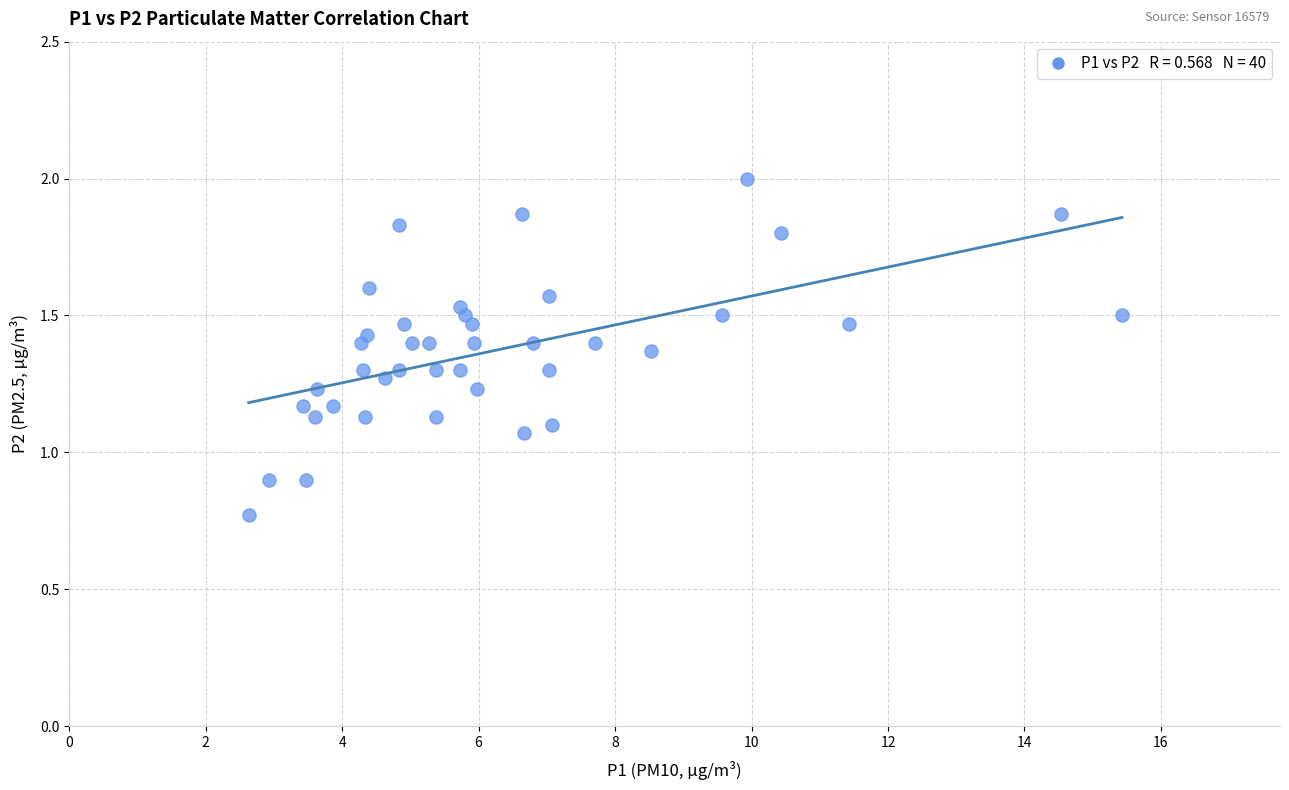

What is the range of X values (max minus min)?

12.8